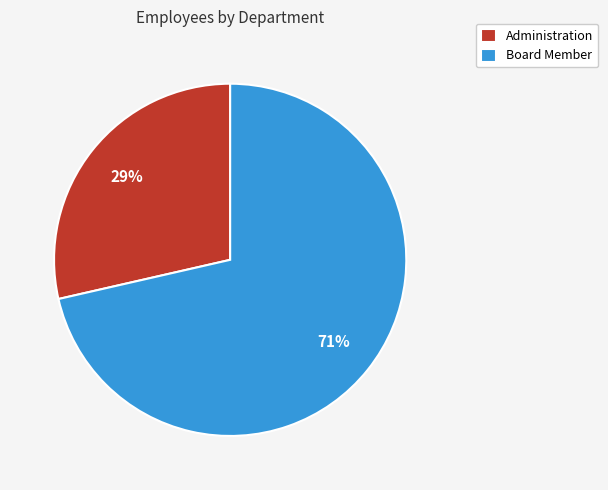

Which slice is the largest?

Board Member